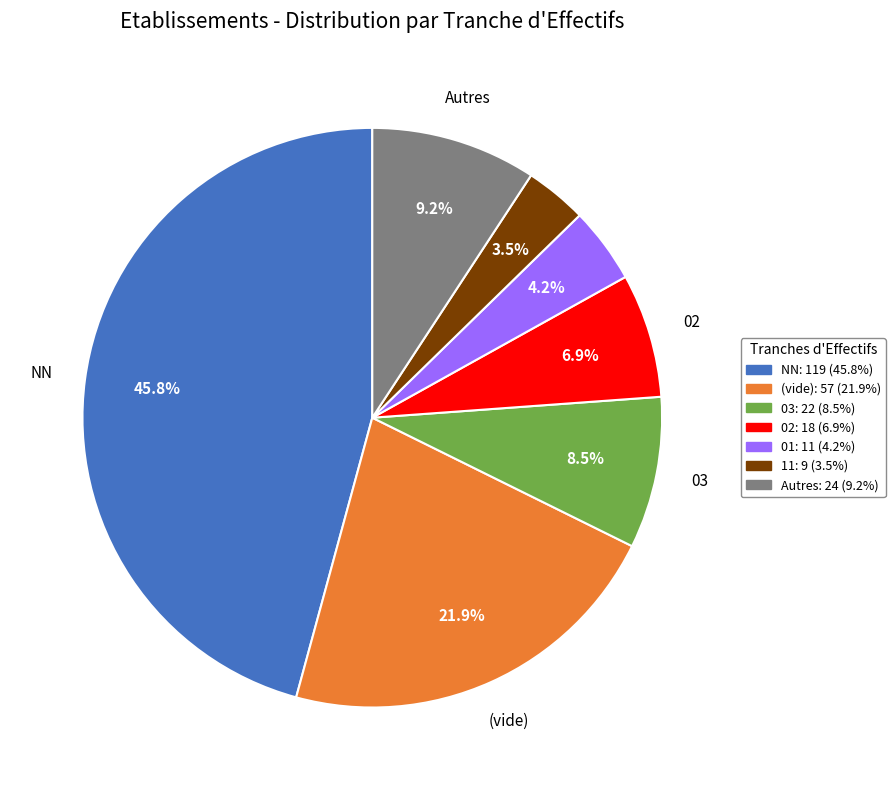

How many slices are in this pie chart?

7